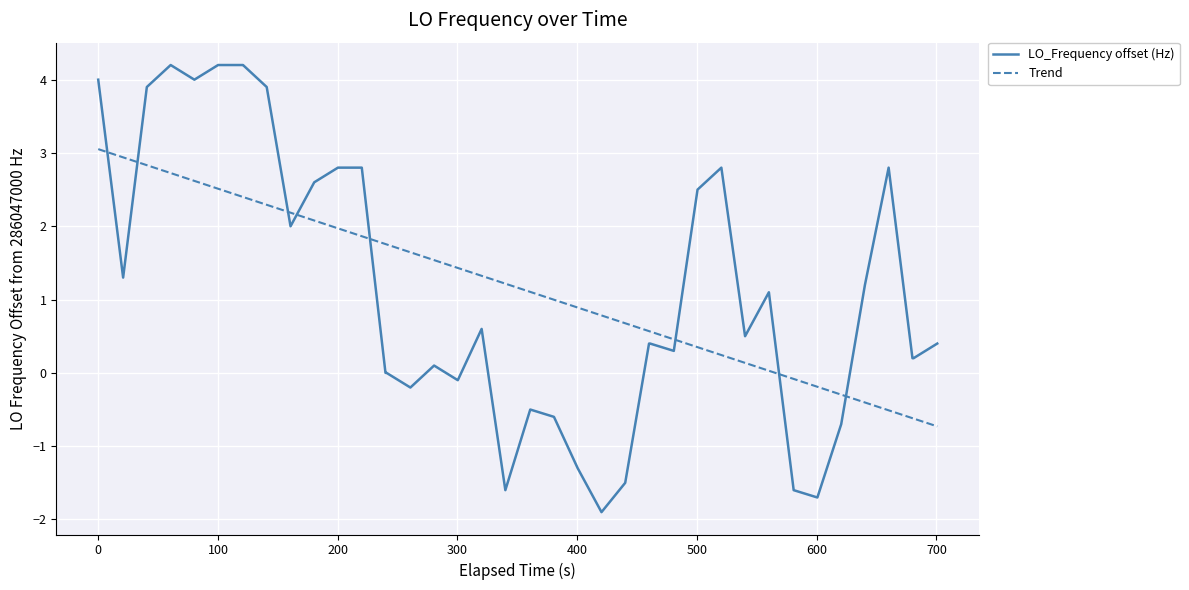

Which series ends up on top after the final intersection of Trend and LO_Frequency offset (Hz)?

LO_Frequency offset (Hz)